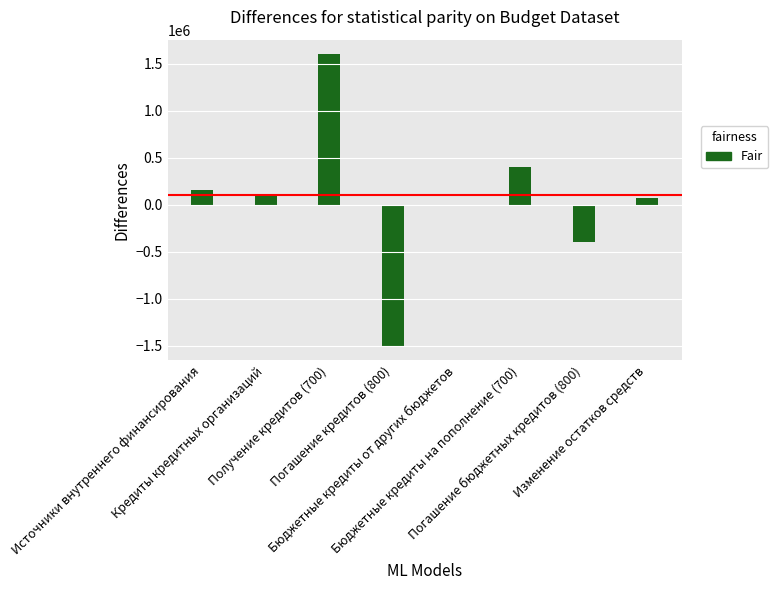

What is the difference between the second highest and minimum values?

1900000.0